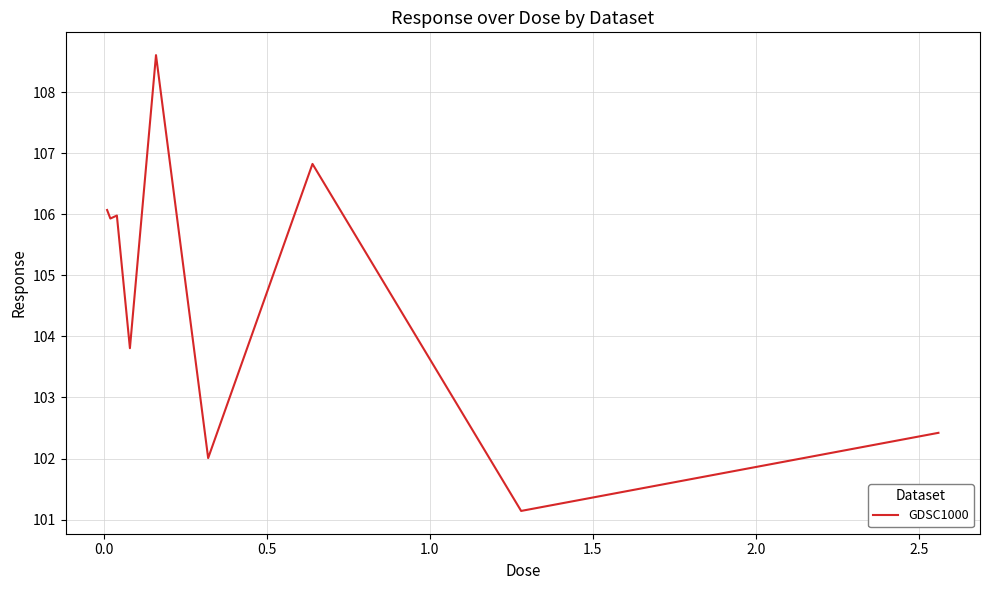

What is the greatest value displayed?

108.6